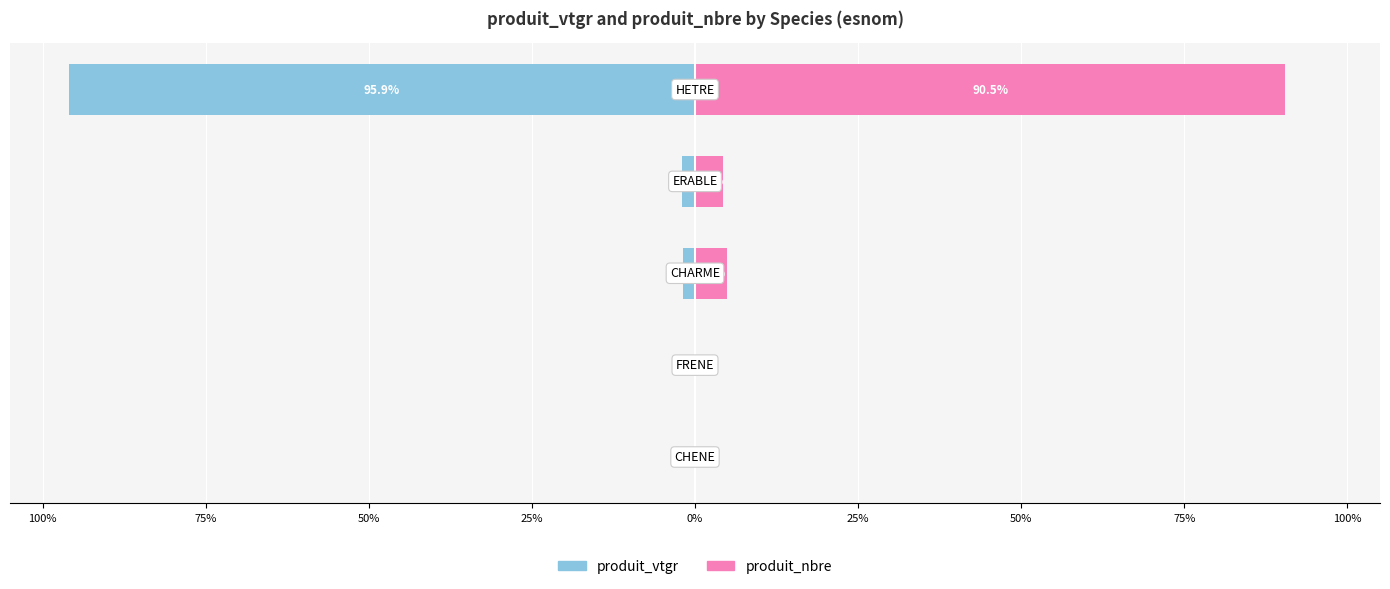

Is the value of produit_nbre at 0% greater than the value of produit_vtgr at 100%?

Yes